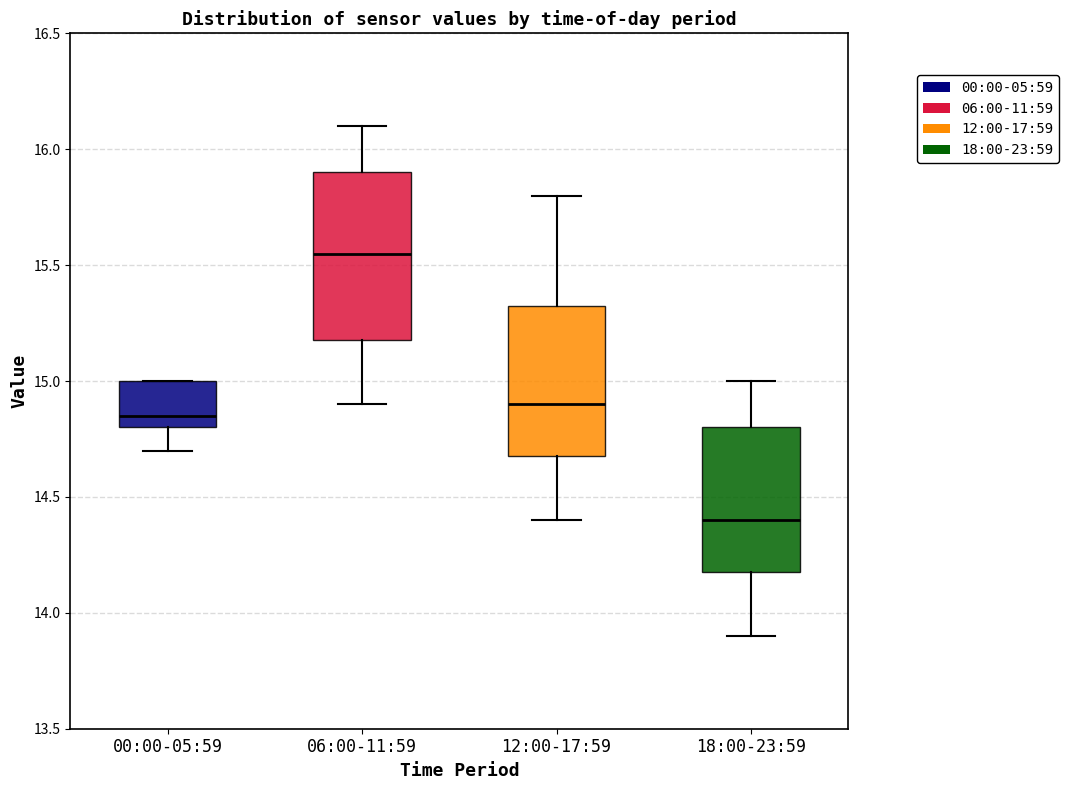

Comparing the boxes themselves (not the whiskers), which one is the tallest?

06:00-11:59